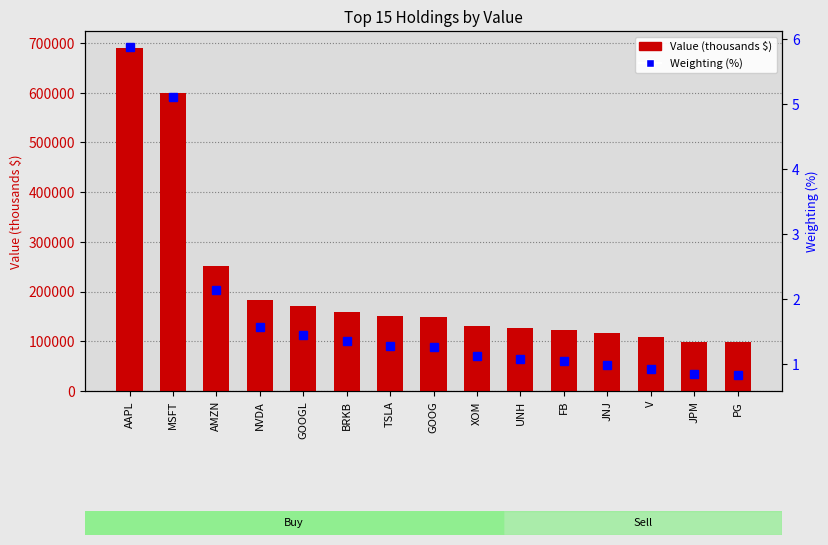

How many groups of bars are there?

15